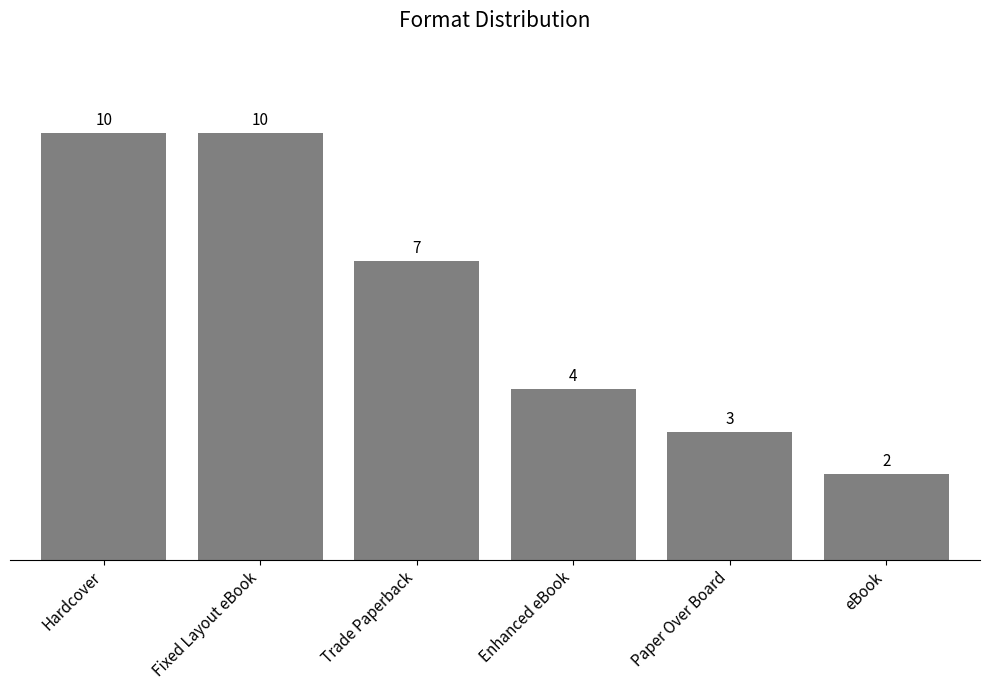

What value does the data have at Hardcover?

10